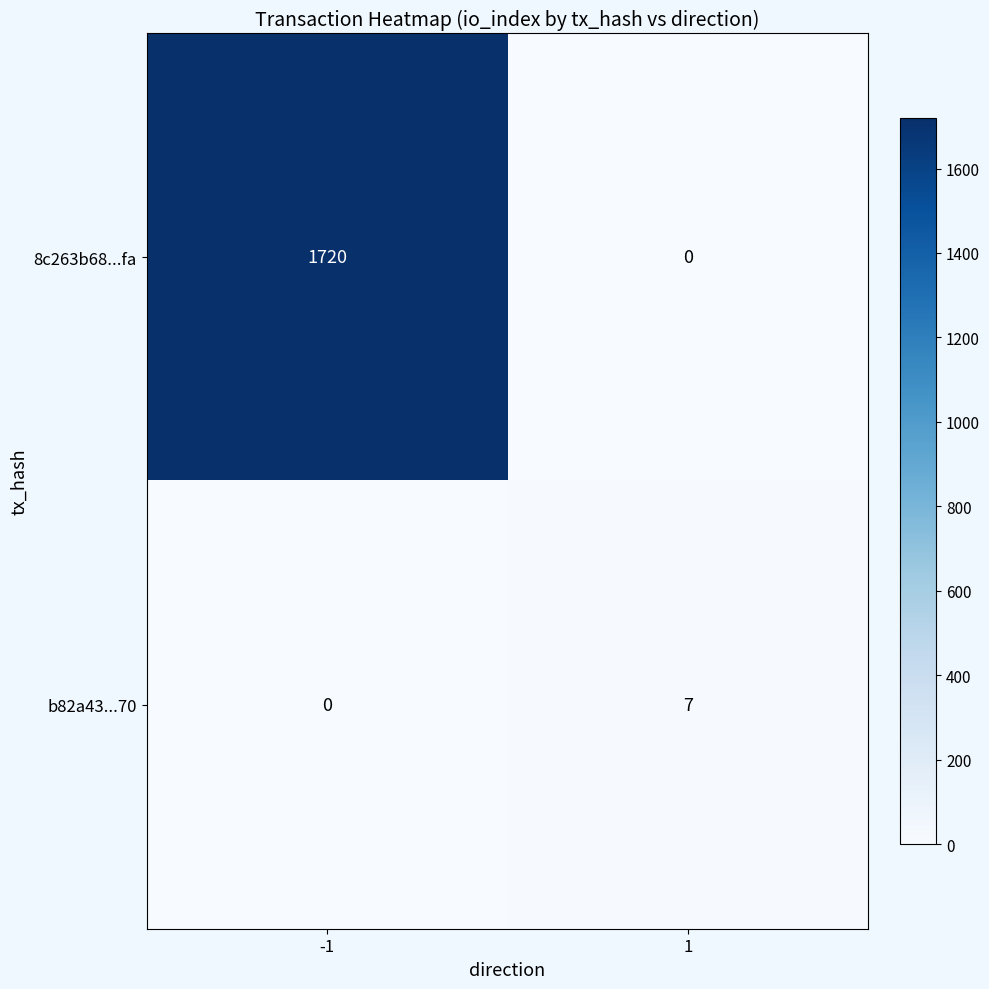

Which series has the largest total across all categories?

8c263b68...fa